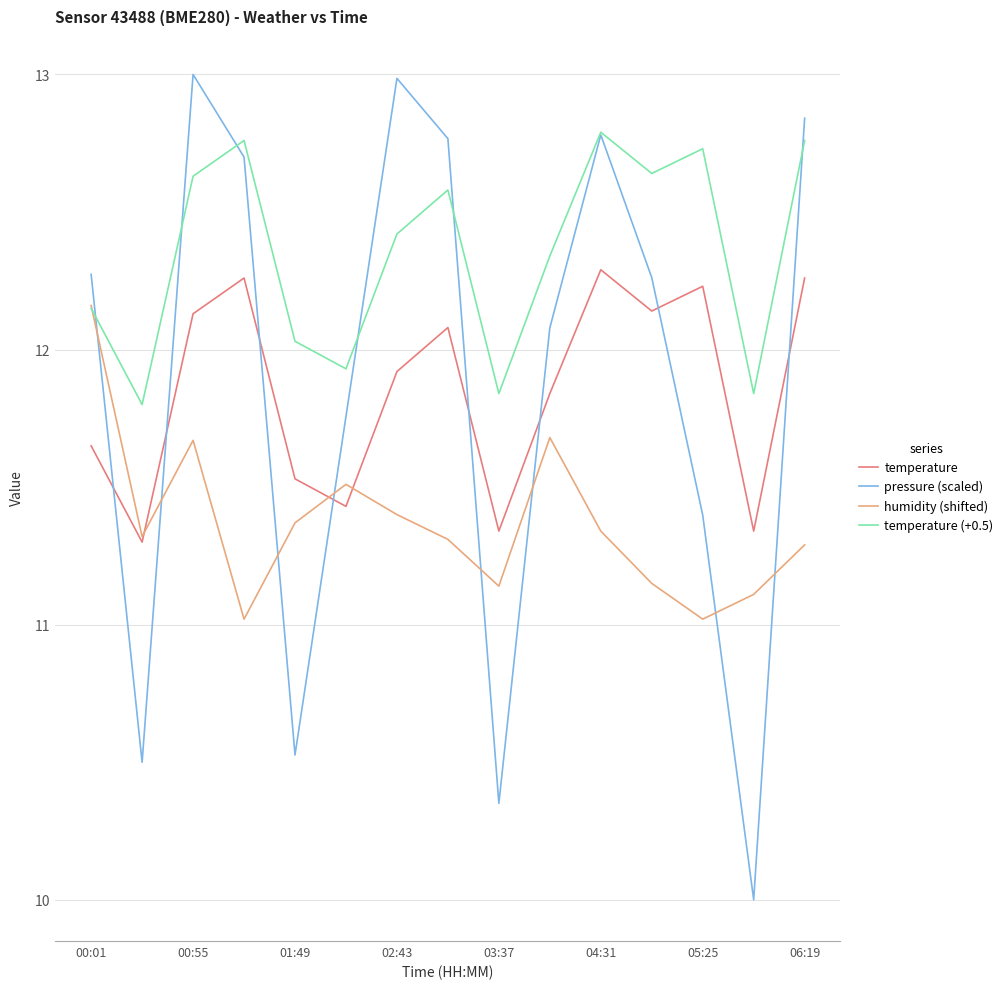

True or false: temperature (+0.5) and temperature intersect in this chart.

False